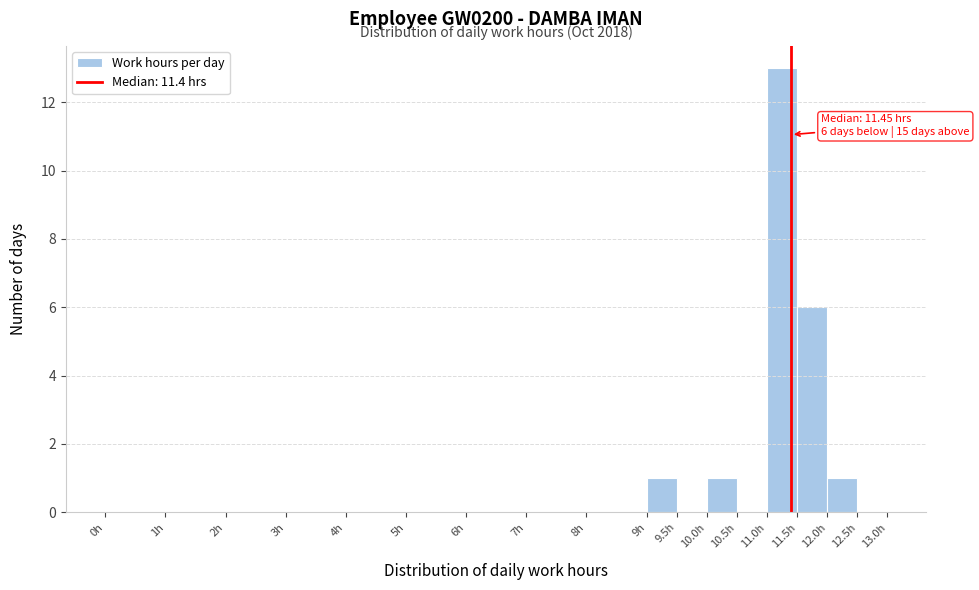

Which range on the x-axis has the tallest bar?

11.0 to 11.5